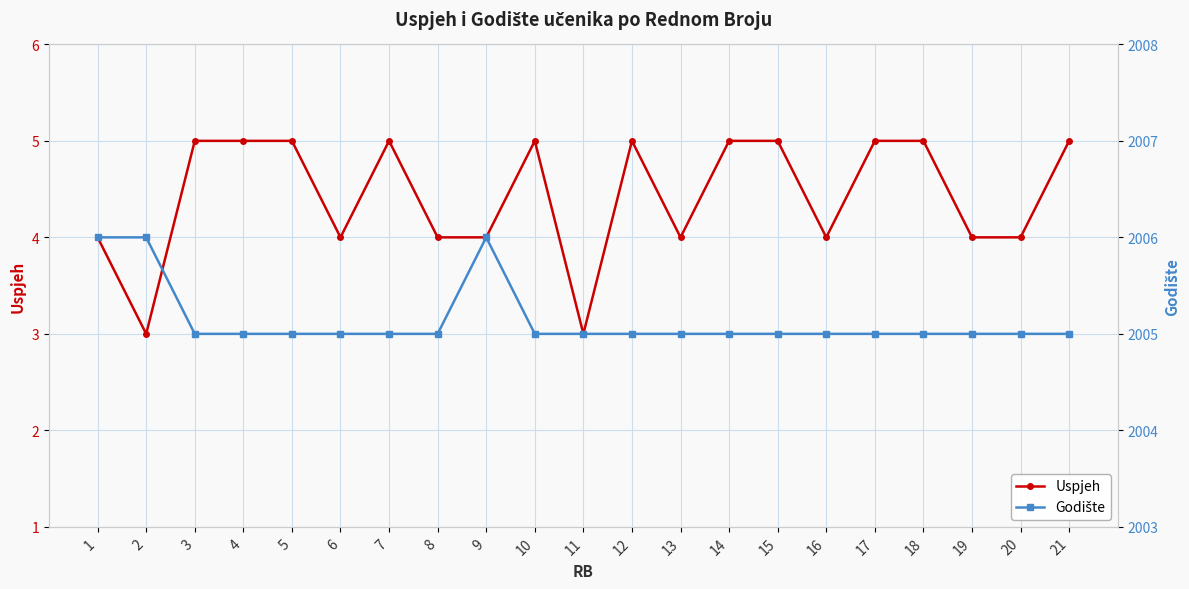

At which category is the sum across all series the highest?

1